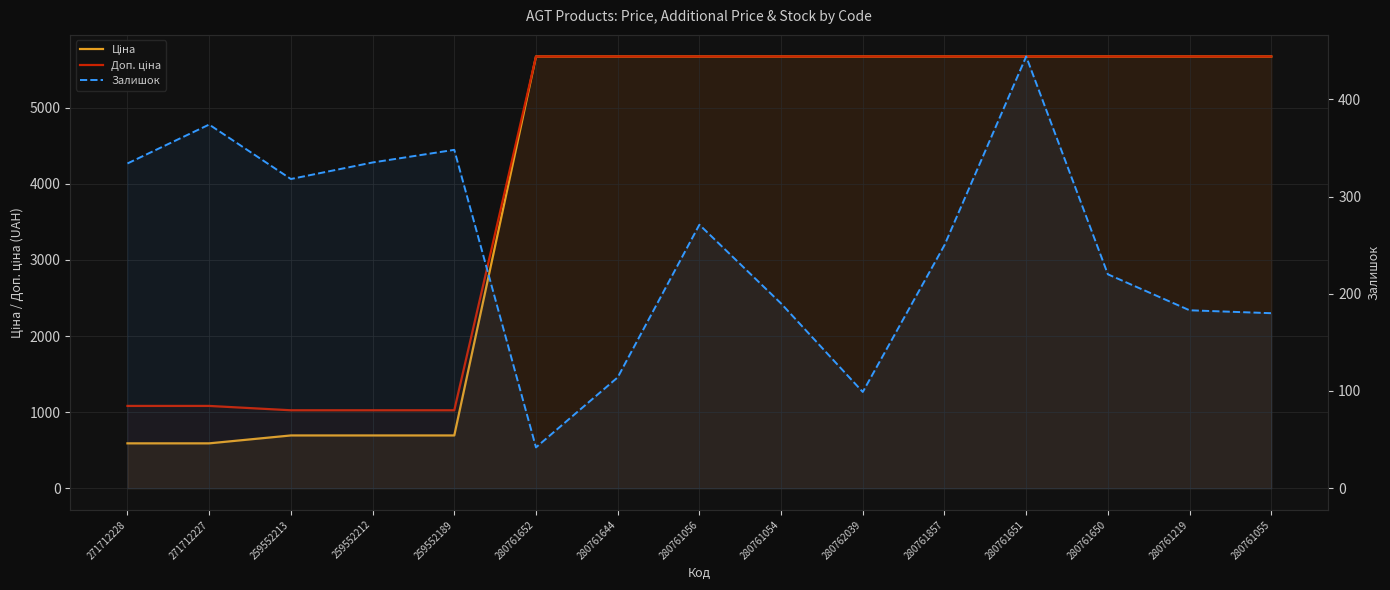

True or false: Доп. ціна has more than 1 interior local peaks.

False